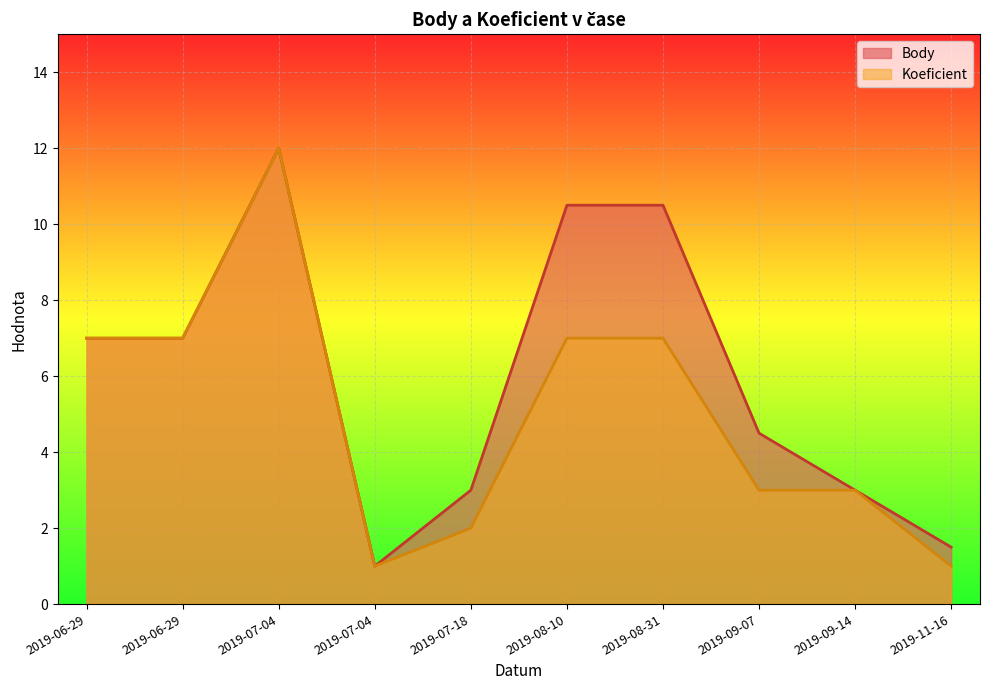

The value of Body at 2019-09-07 is 4.5. True or false?

True